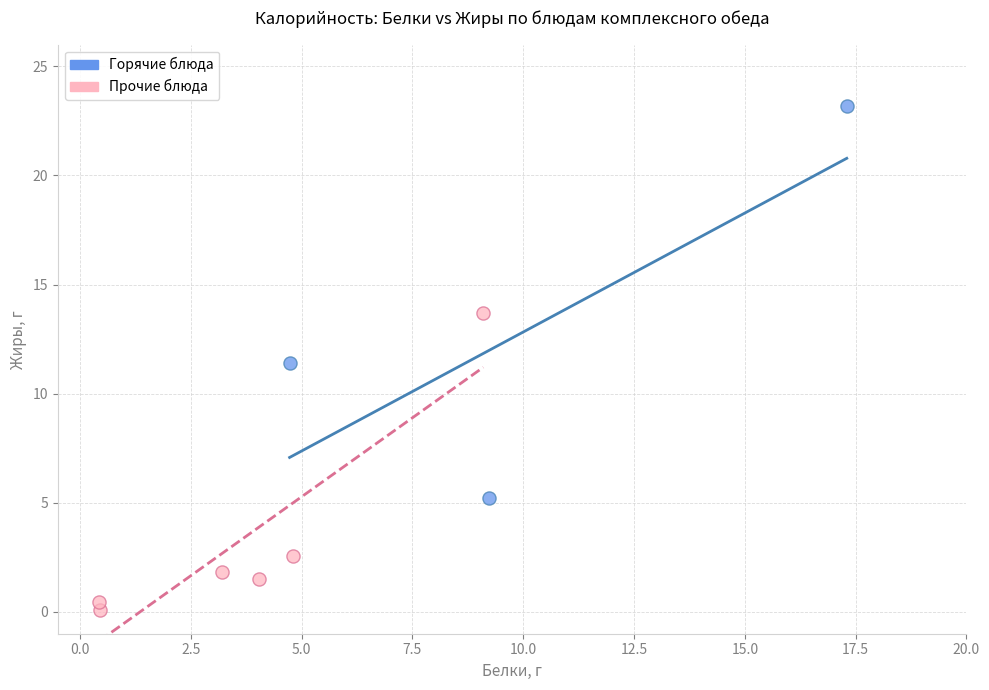

Which series has the largest Y range (max minus min)?

Горячие блюда